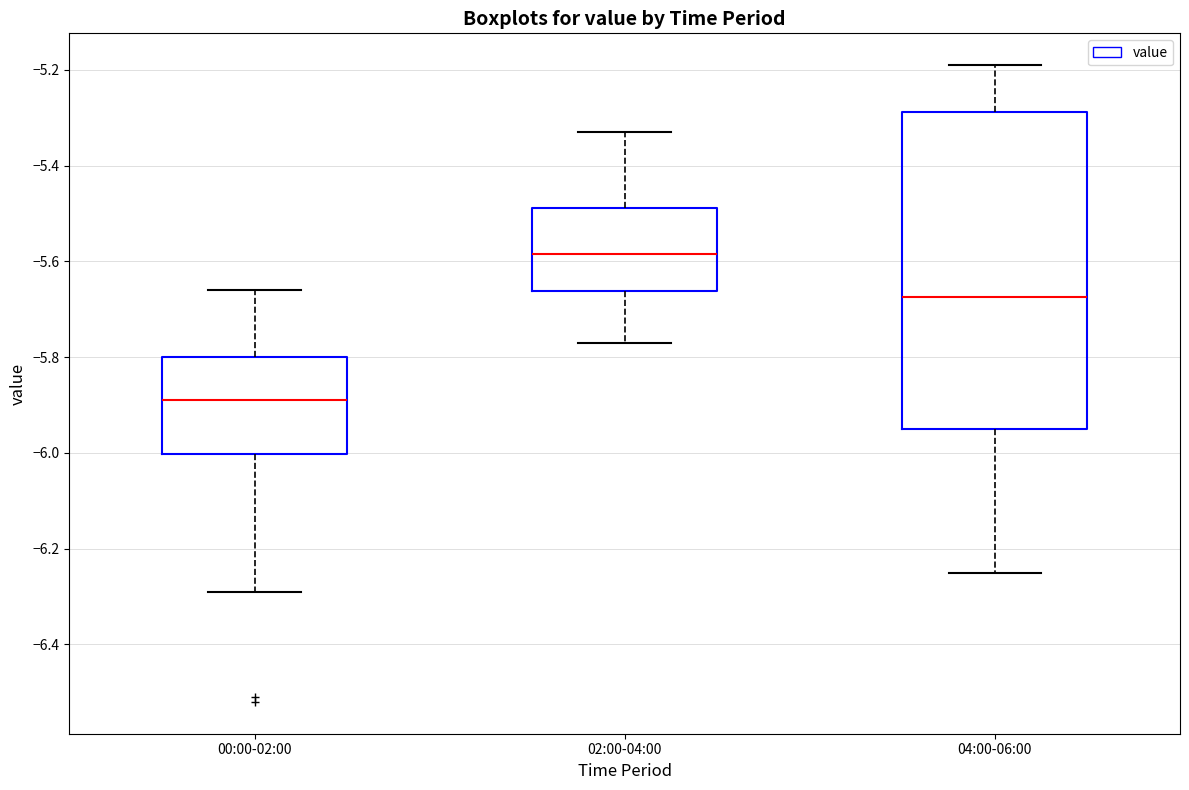

Which box is the tallest, from its lower edge to its upper edge?

04:00-06:00